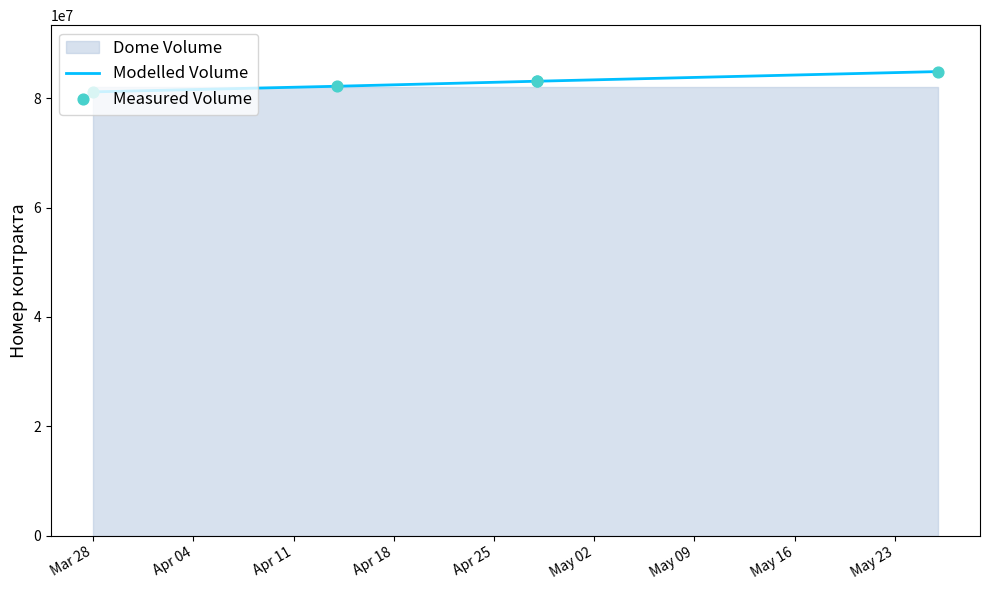

What is the total value across all series at Apr 11?

166208220